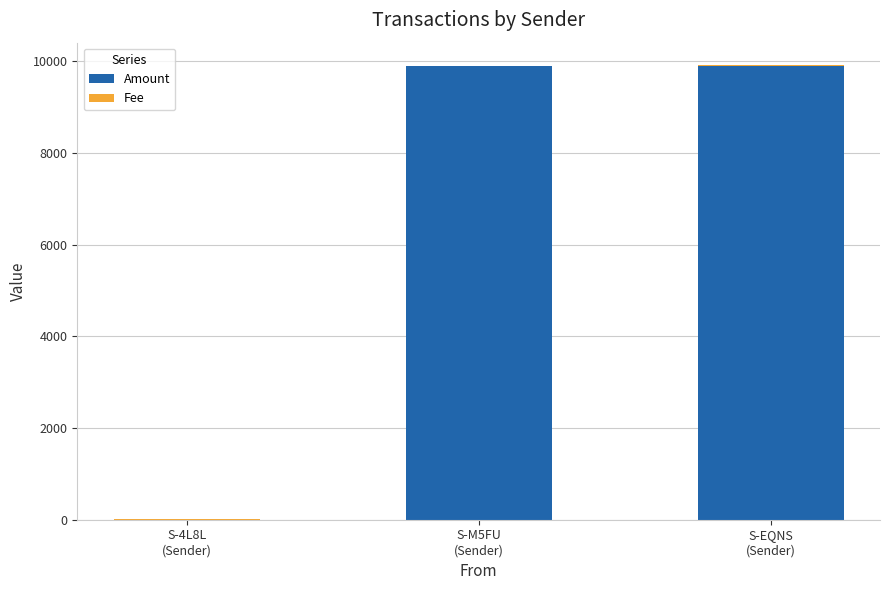

What is the maximum value for Amount?

9900